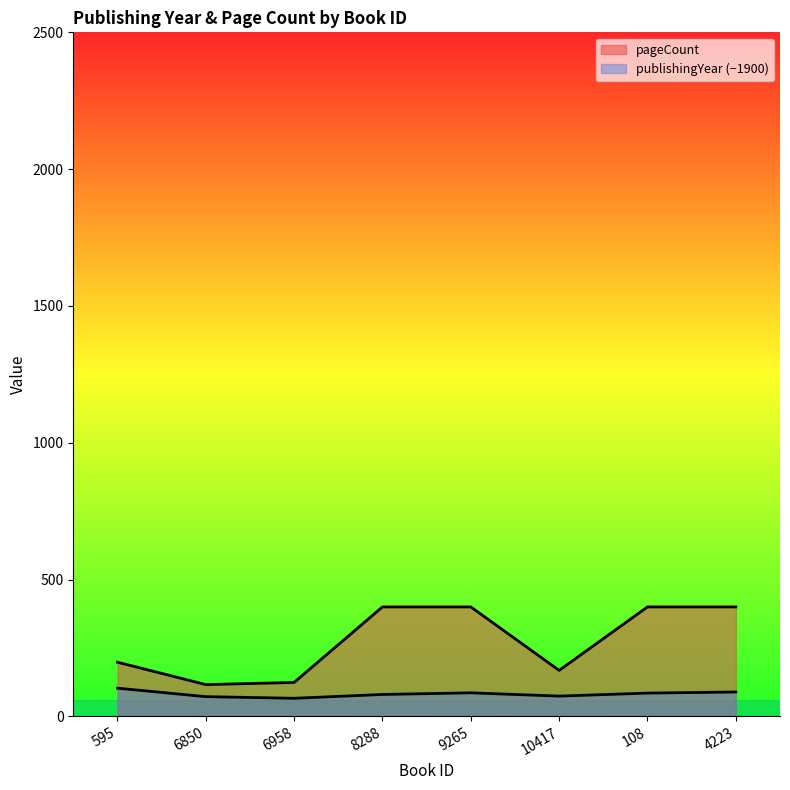

At which category does the chart reach its minimum across all series?

6958